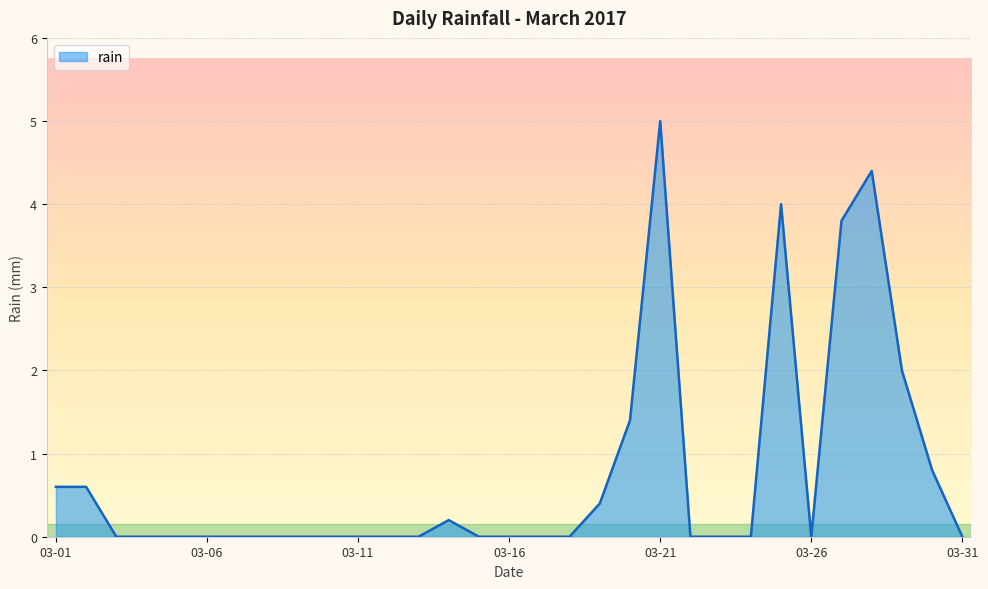

What is the difference between the maximum and minimum values?

5.0